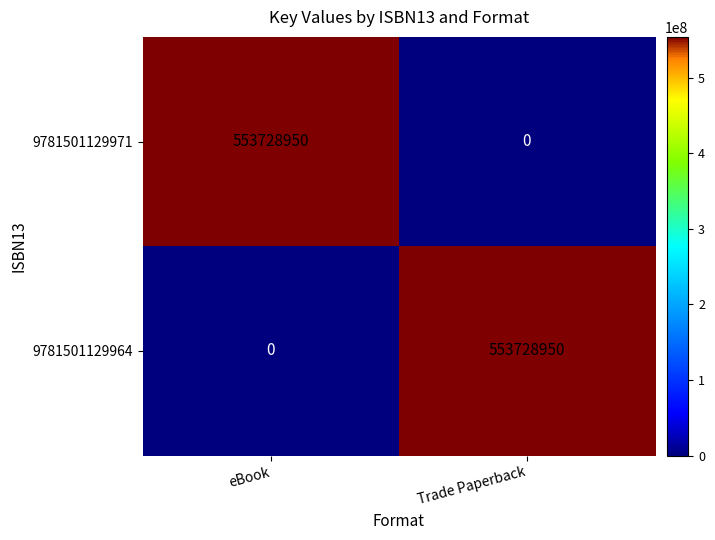

What is the approximate value of 9781501129971 at eBook?

553728950